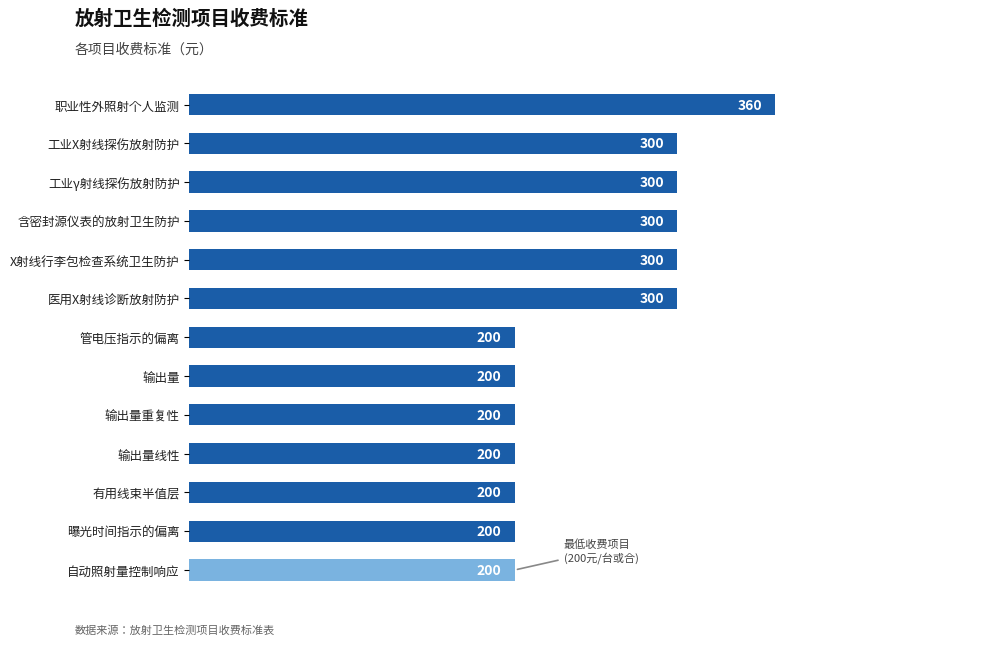

What is the sum of the values at 自动照射量控制响应 and 输出量重复性?

400